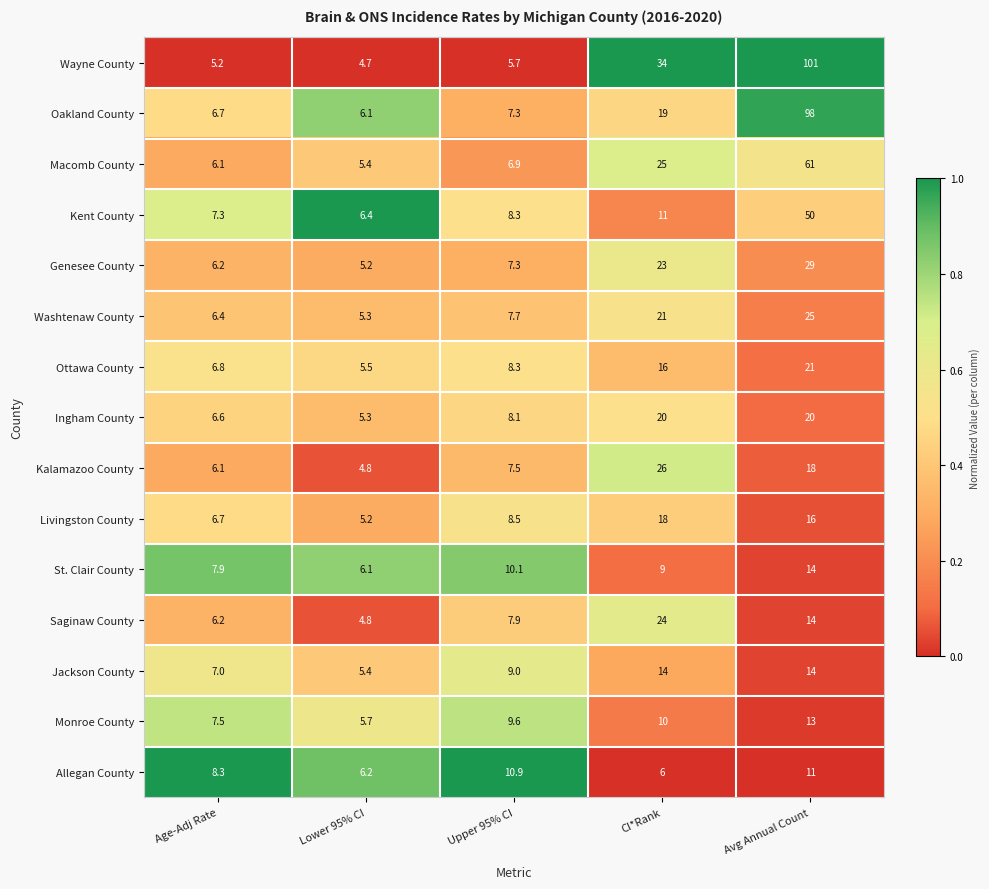

Which series has the largest total across all categories?

Wayne County